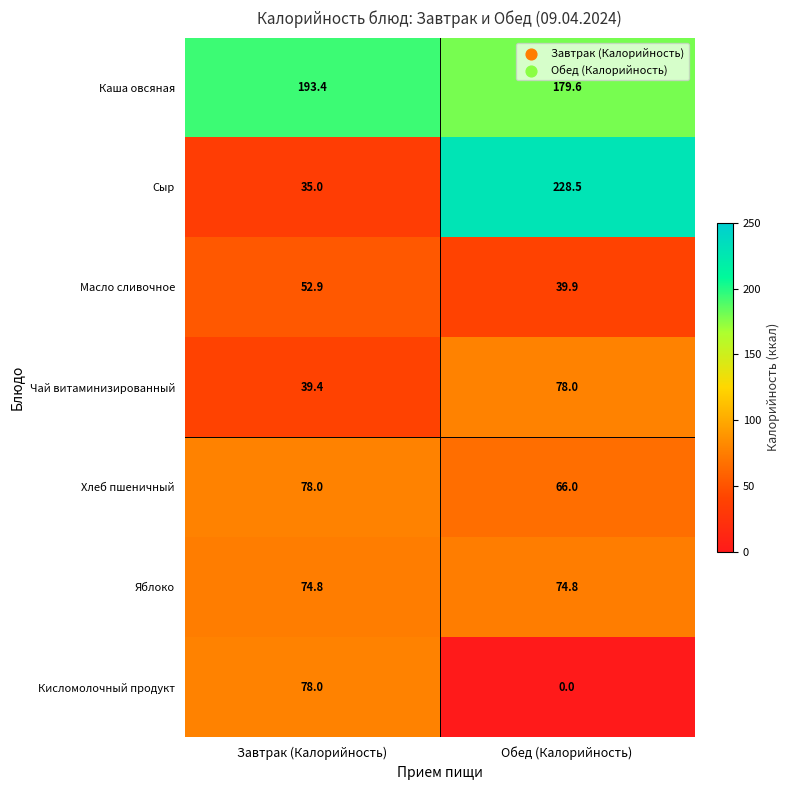

What is the difference between the Чай витаминизированный values at Завтрак (Калорийность) and Обед (Калорийность)?

38.6